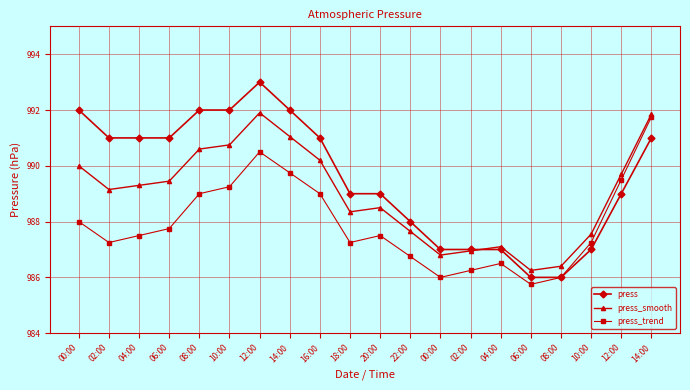

Does the chart have visible grid lines?

Yes